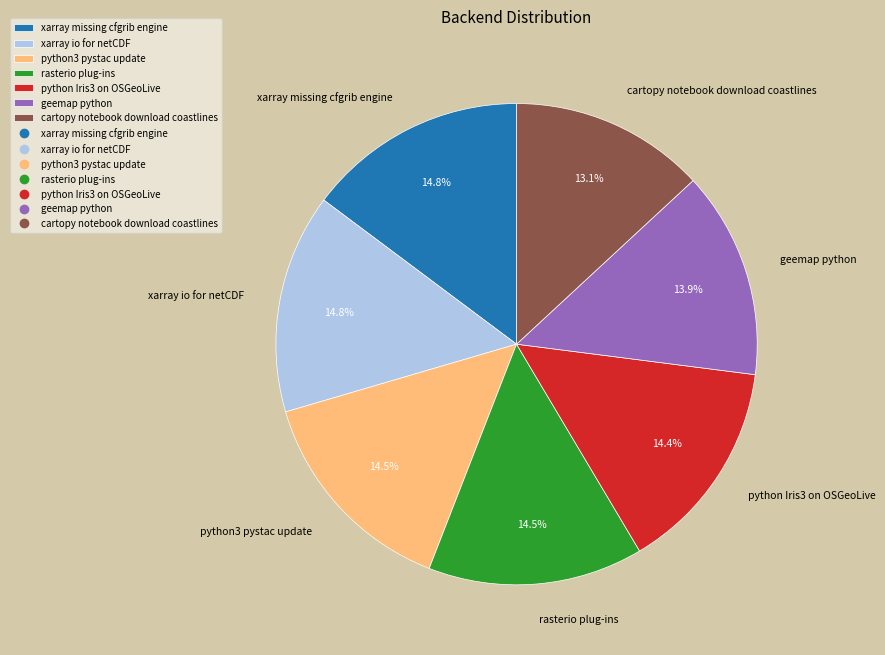

How many segments does this pie chart have?

7